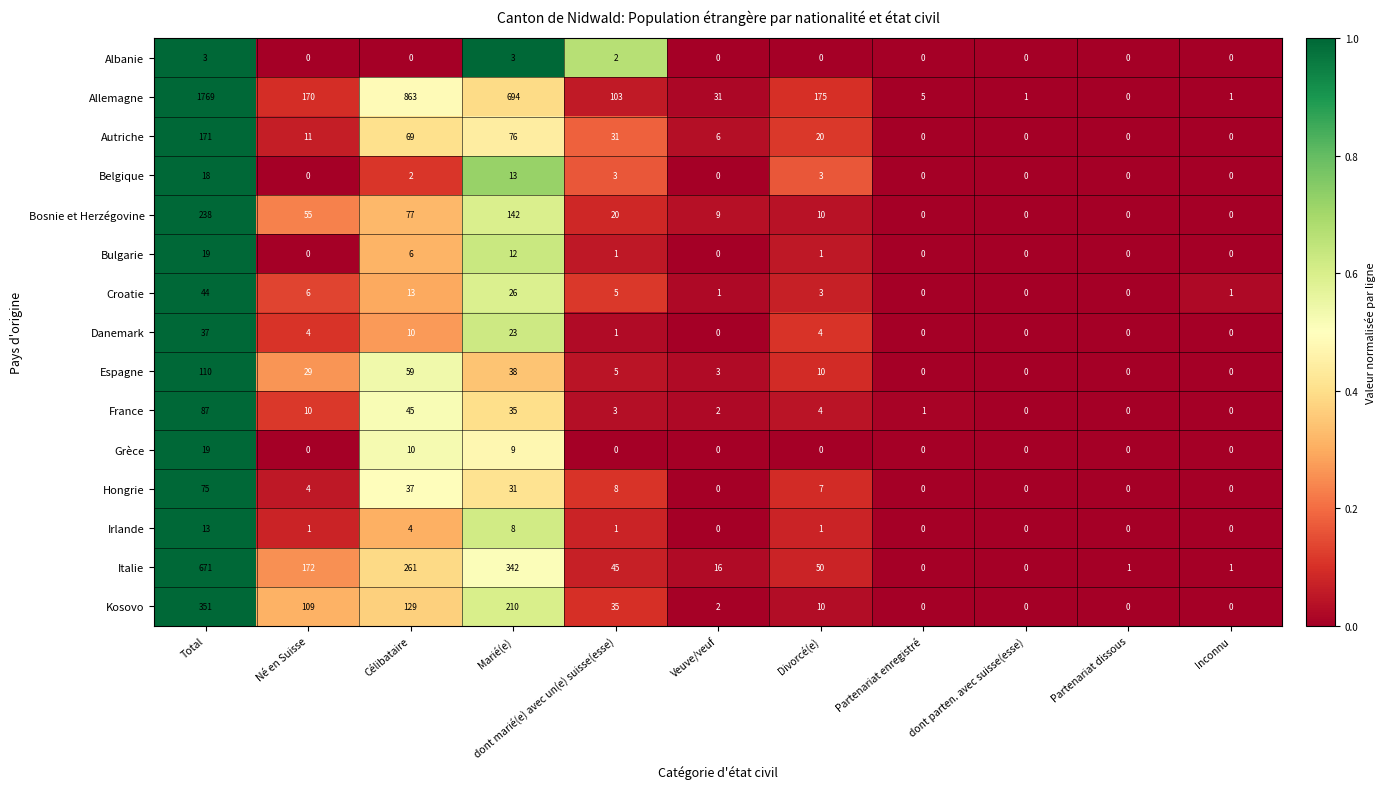

What is the average value of the Irlande series?

3